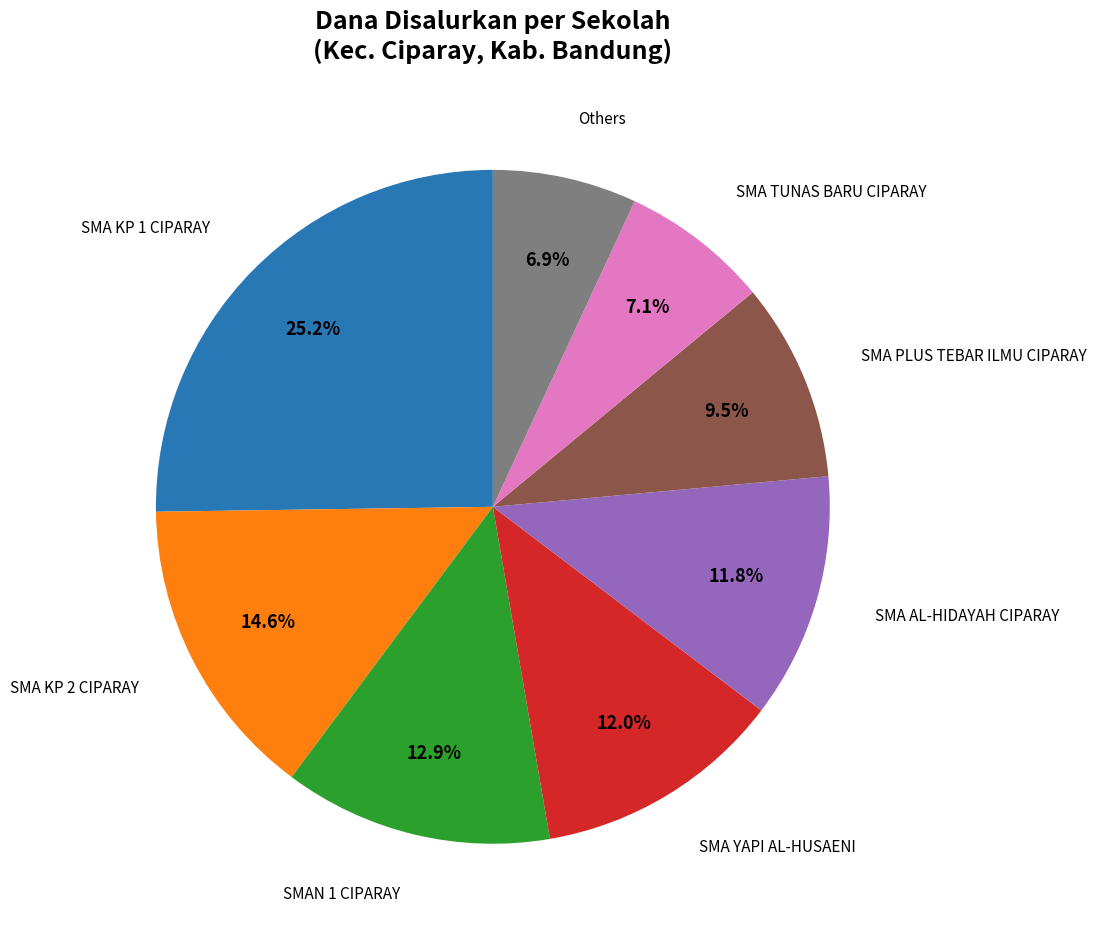

Is there a majority slice in this chart?

No